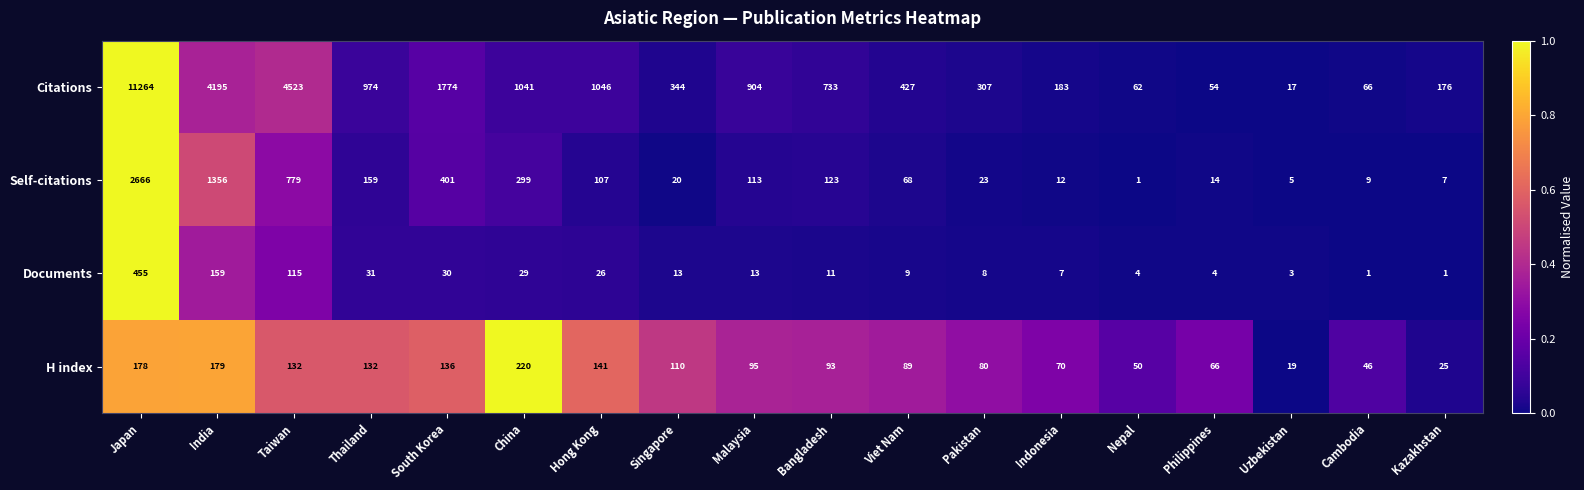

The value of H index at Singapore is 156. True or false?

False